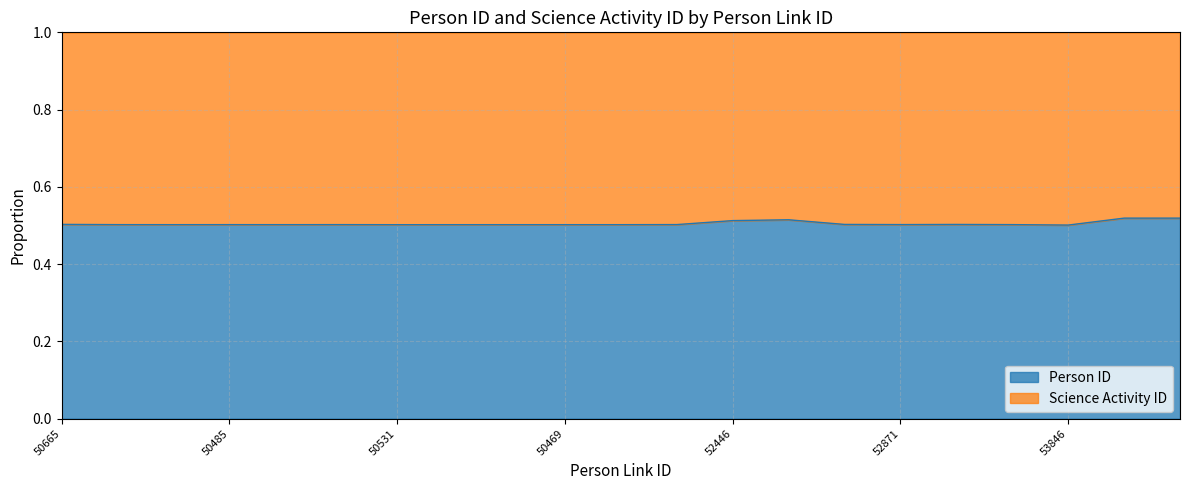

Where is the data nearest to the value 0?

53846